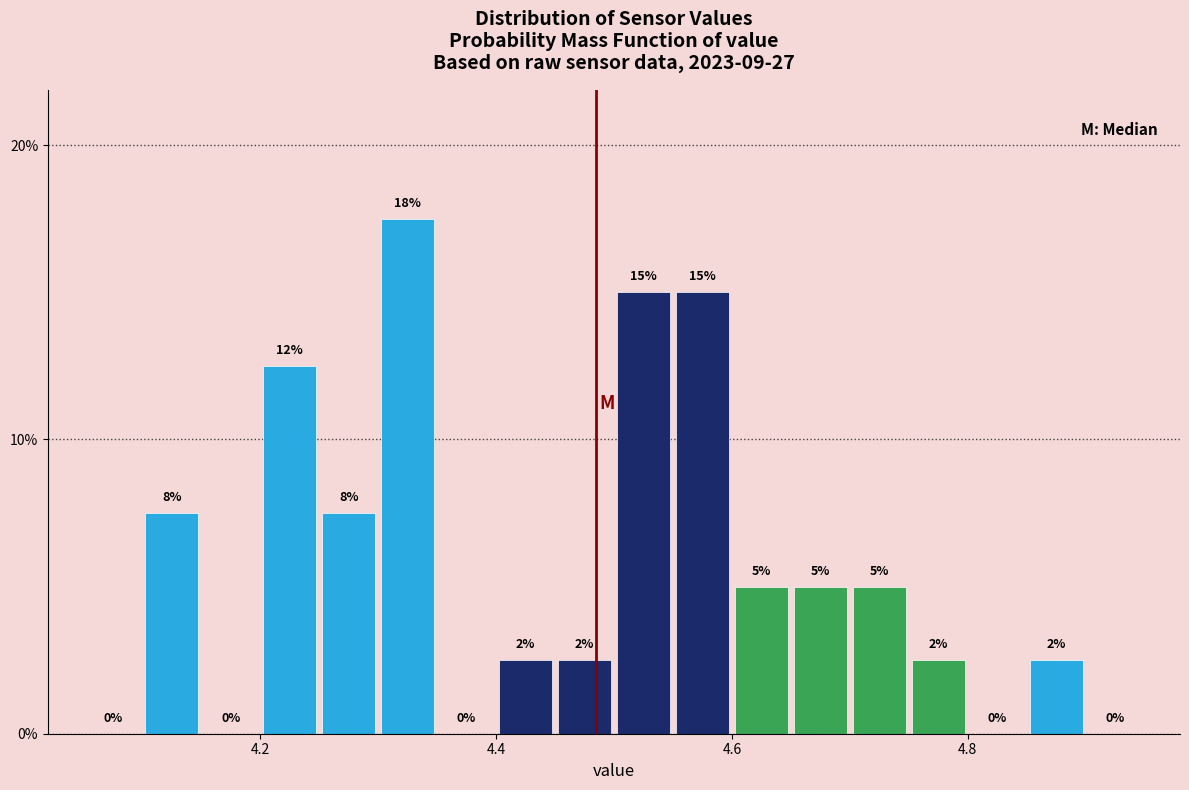

Around what value on the x-axis is the tallest bar? Give the approximate position of its centre, as read against the axis.

4.32